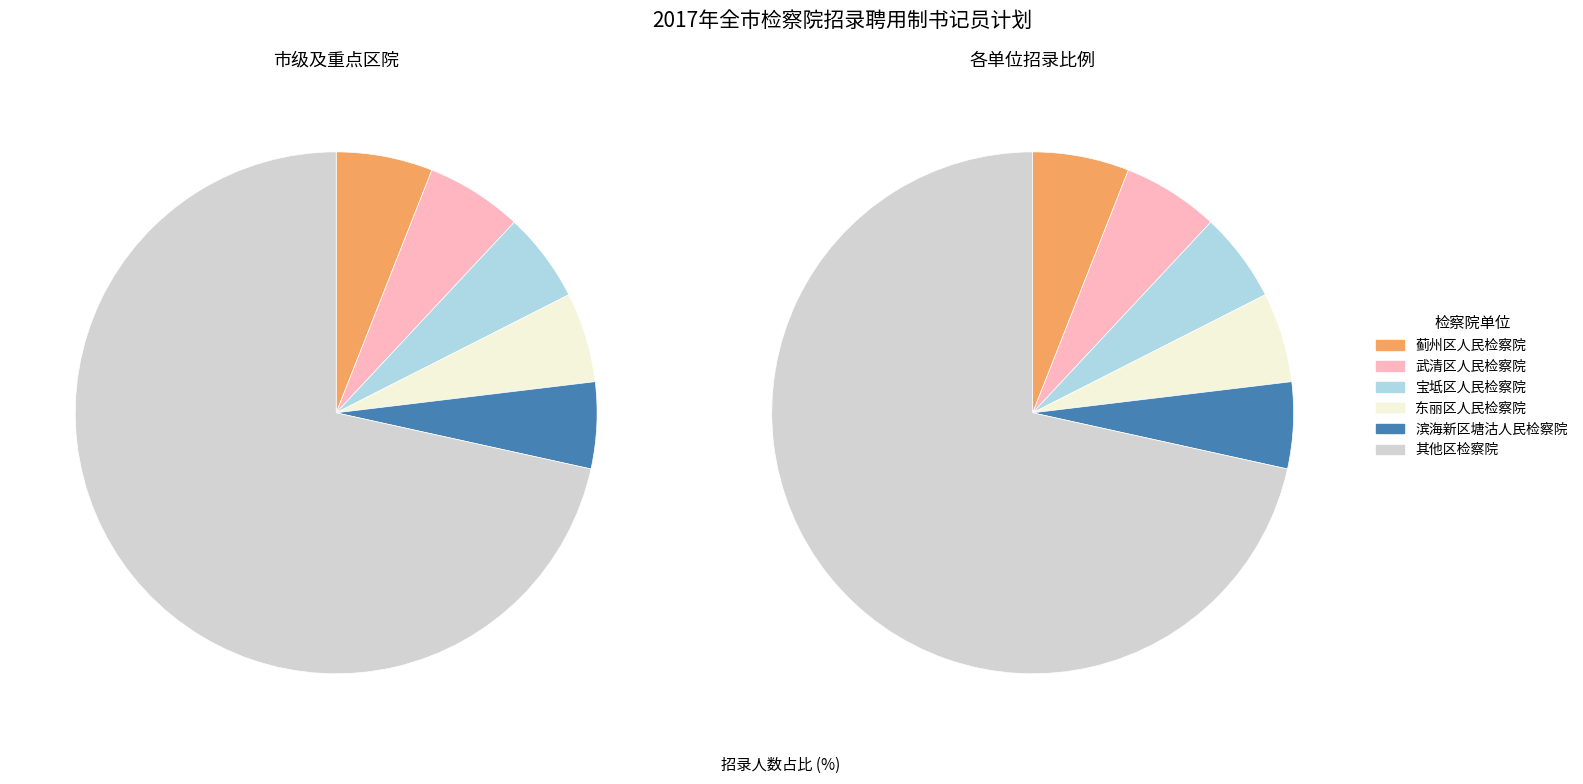

To the nearest percent, what is the difference between the 滨海新区塘沽人民检察院 and 蓟州区人民检察院 slice percentages?

1%